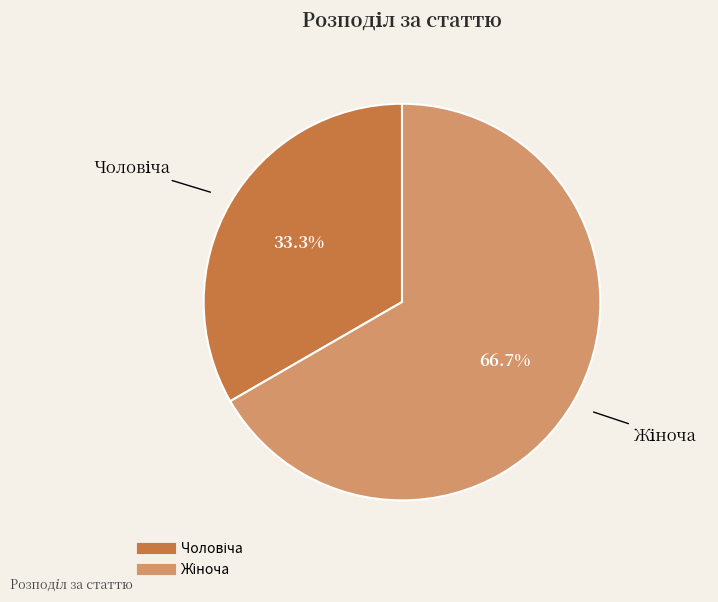

To the nearest percent, what is the difference between the largest and smallest slice percentages?

33%